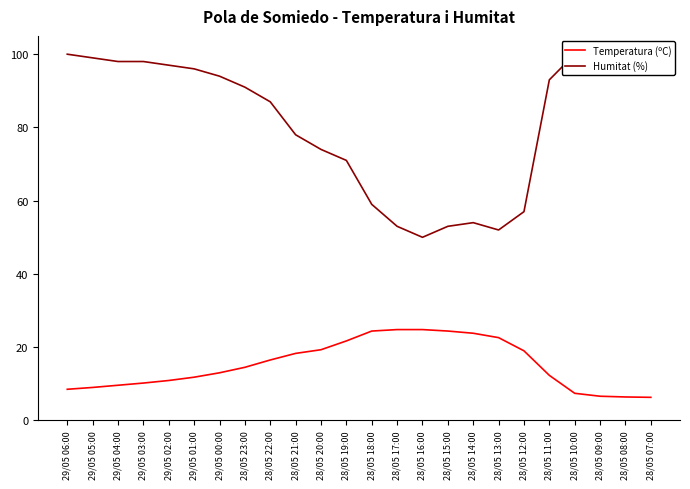

Is the value of Humitat (%) at 28/05 10:00 greater than the value of Temperatura (ºC) at 29/05 00:00?

Yes